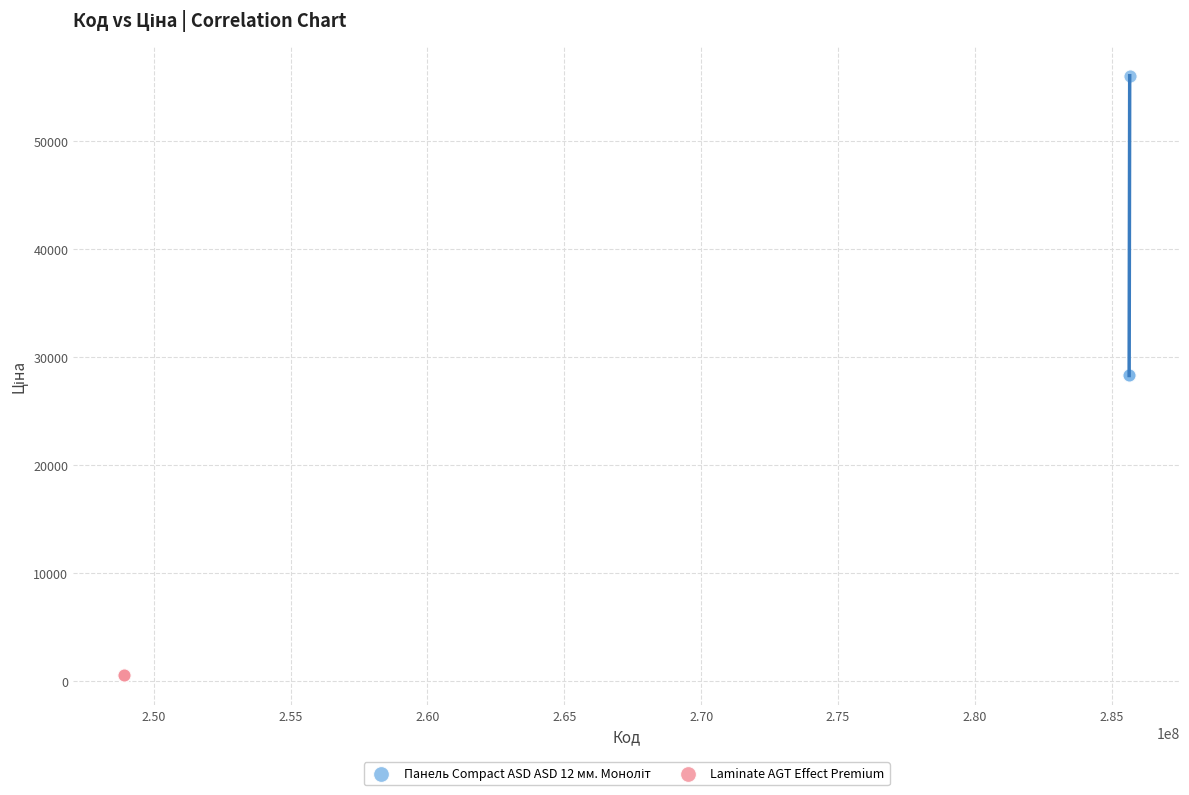

Which series contains the lowest Y value?

Laminate AGT Effect Premium